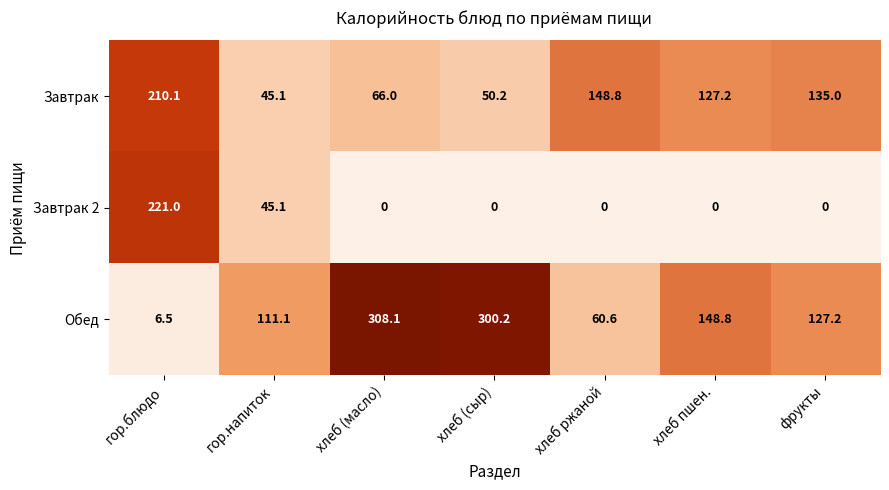

What is the difference between the second highest and minimum values in the Завтрак series?

103.7